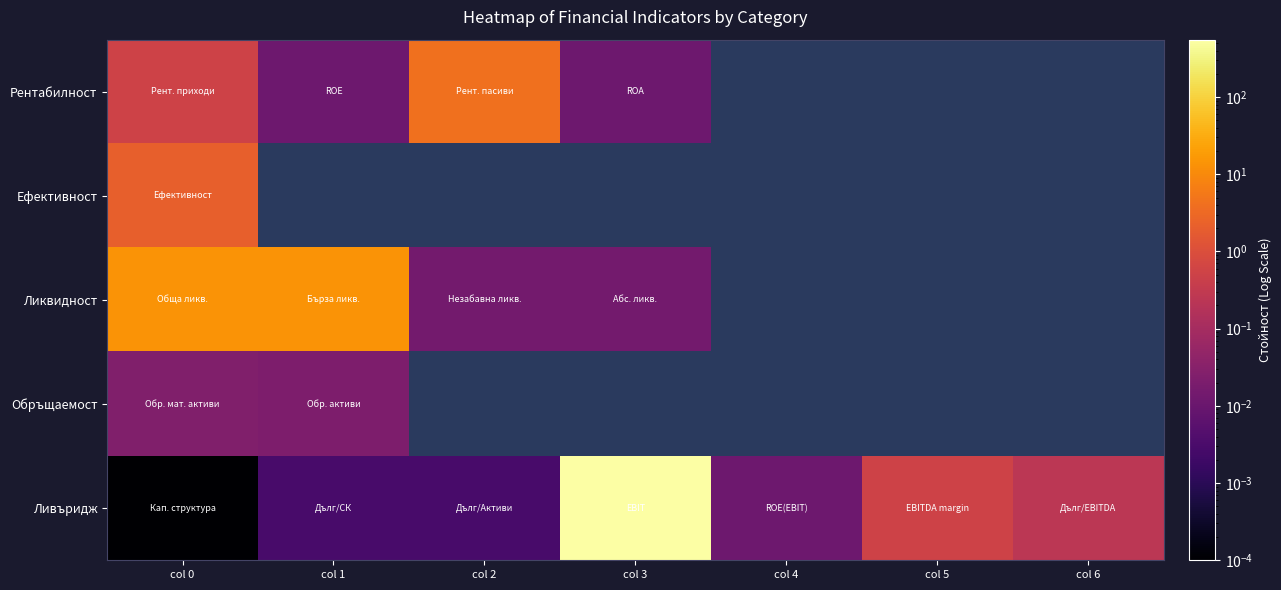

Is the value of Ефективност at col 6 greater than the value of Ливъридж at col 3?

No